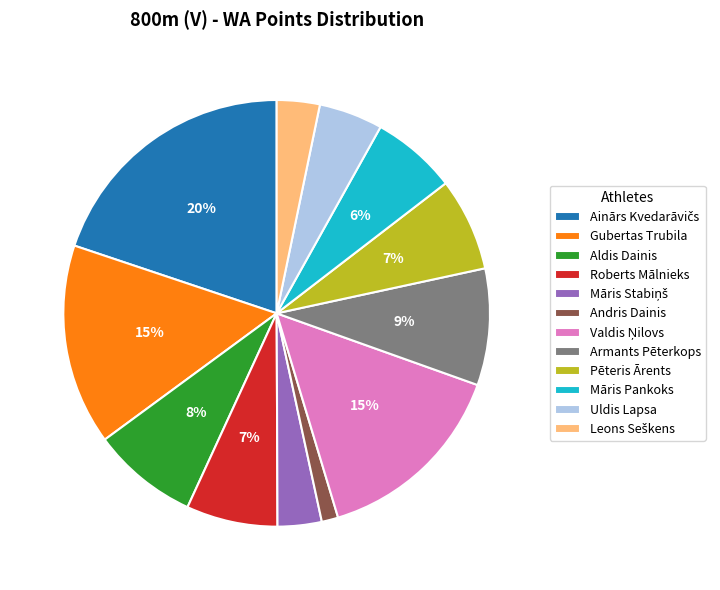

Count the number of slices in the pie.

12